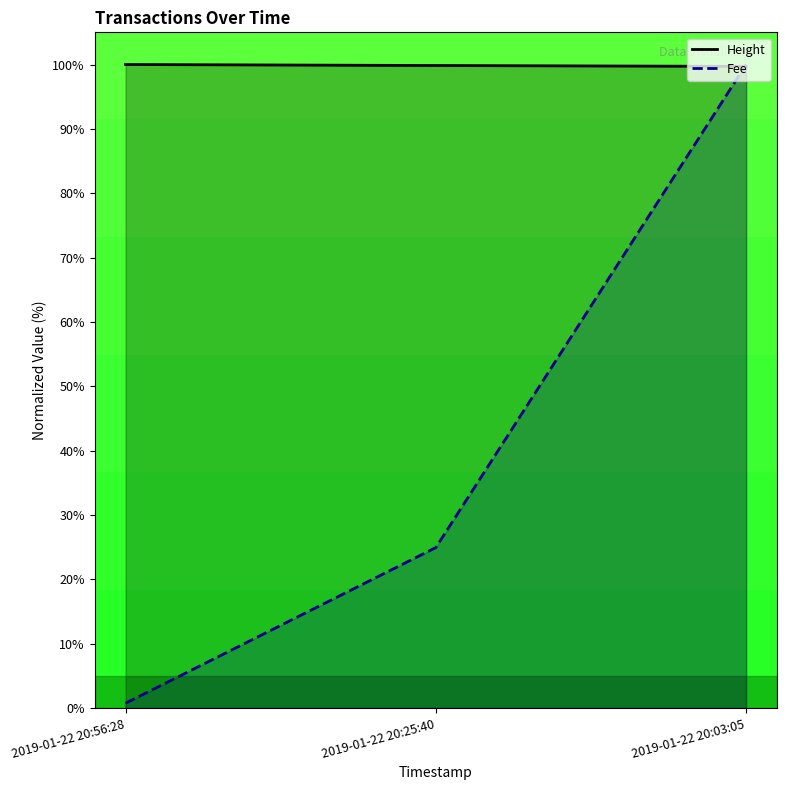

List the series in order of their peak value, lowest first.

Height, Fee